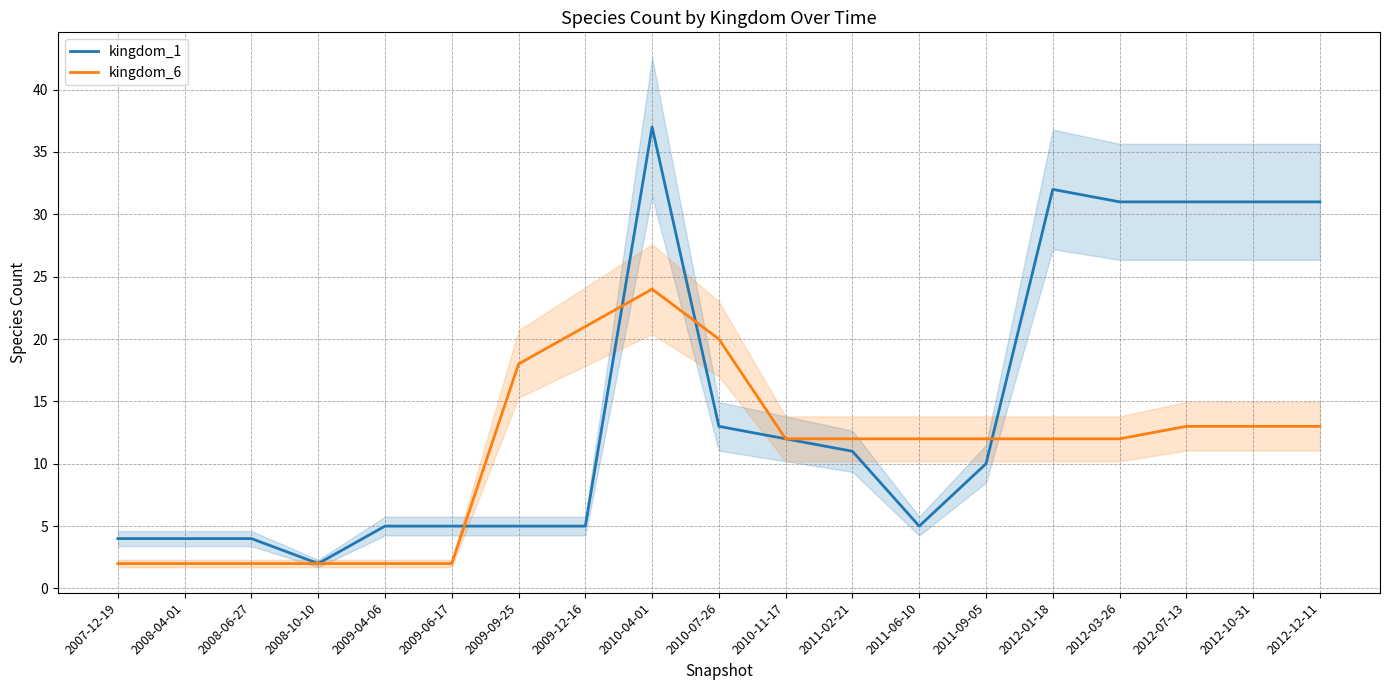

Which category has the lowest value in the kingdom_1 series?

2008-10-10